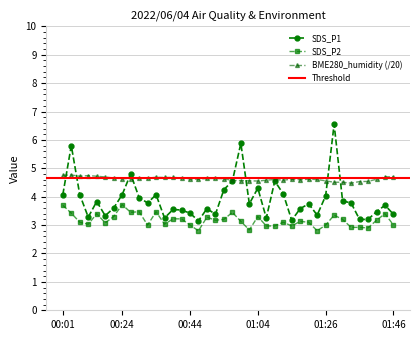

Where is the first local minimum for SDS_P2?

00:08